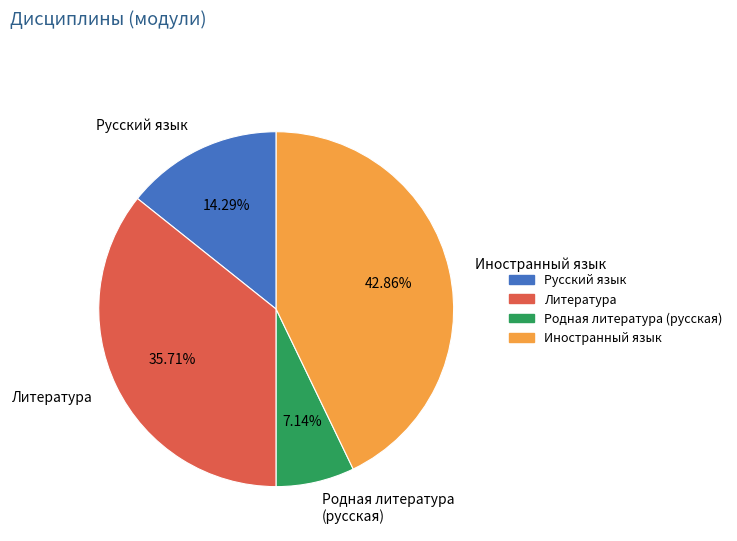

Do Иностранный язык and Литература together represent more than half of the pie?

Yes